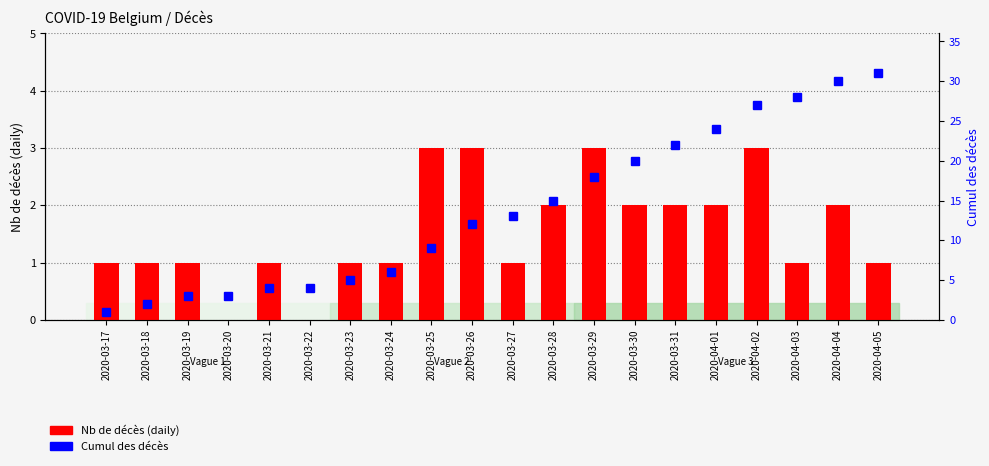

Between 2020-03-21 and 2020-04-02, which series saw the biggest shift?

Cumul des décès